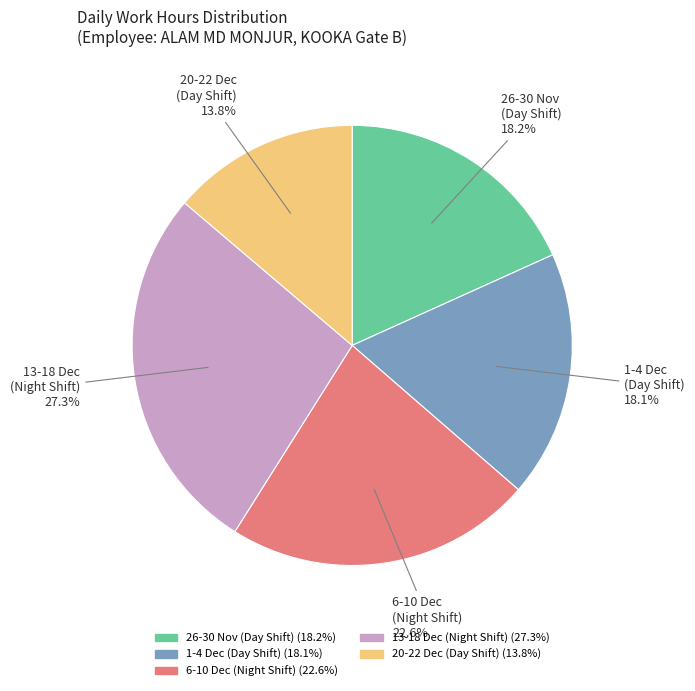

Does any single category account for the majority?

No